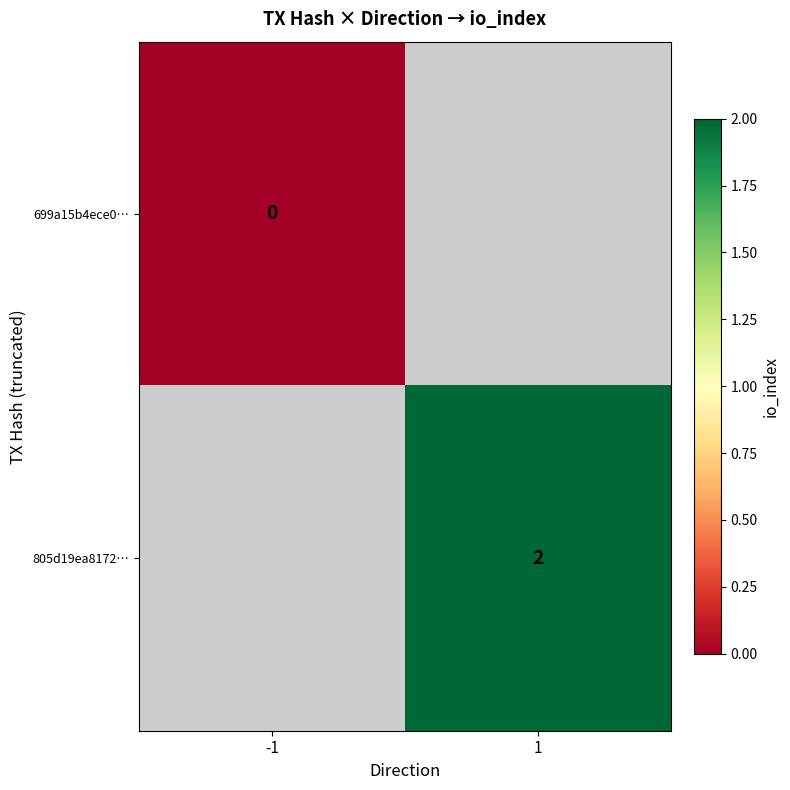

Is it true that 805d19ea8172… equals 3 at 1?

False